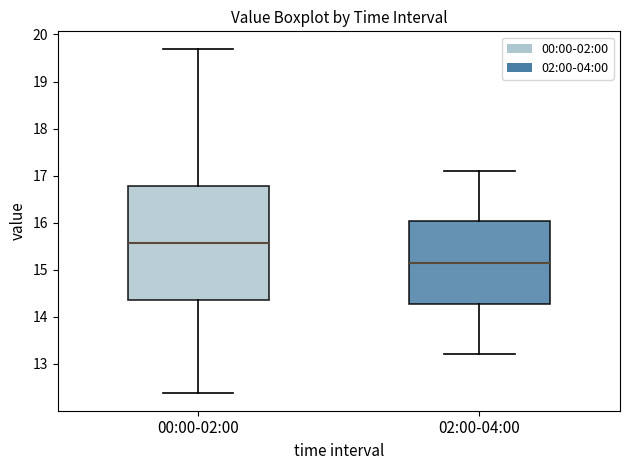

Which box has the lowest median line?

02:00-04:00